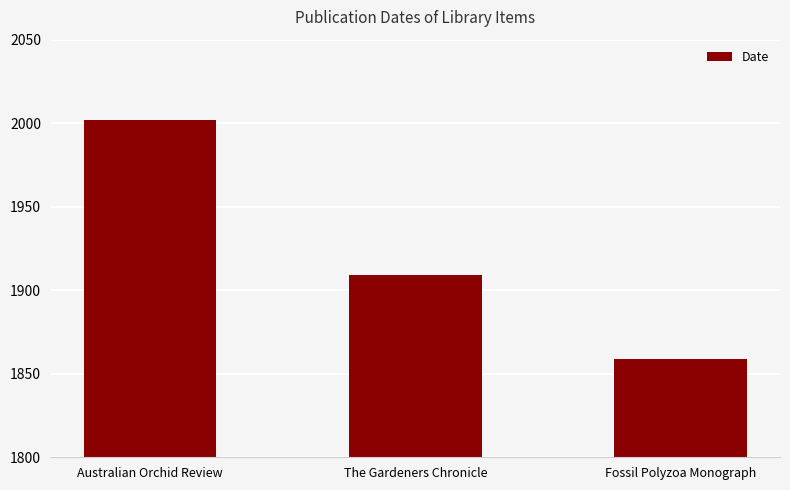

Where does the data first go above 1909?

Australian Orchid Review